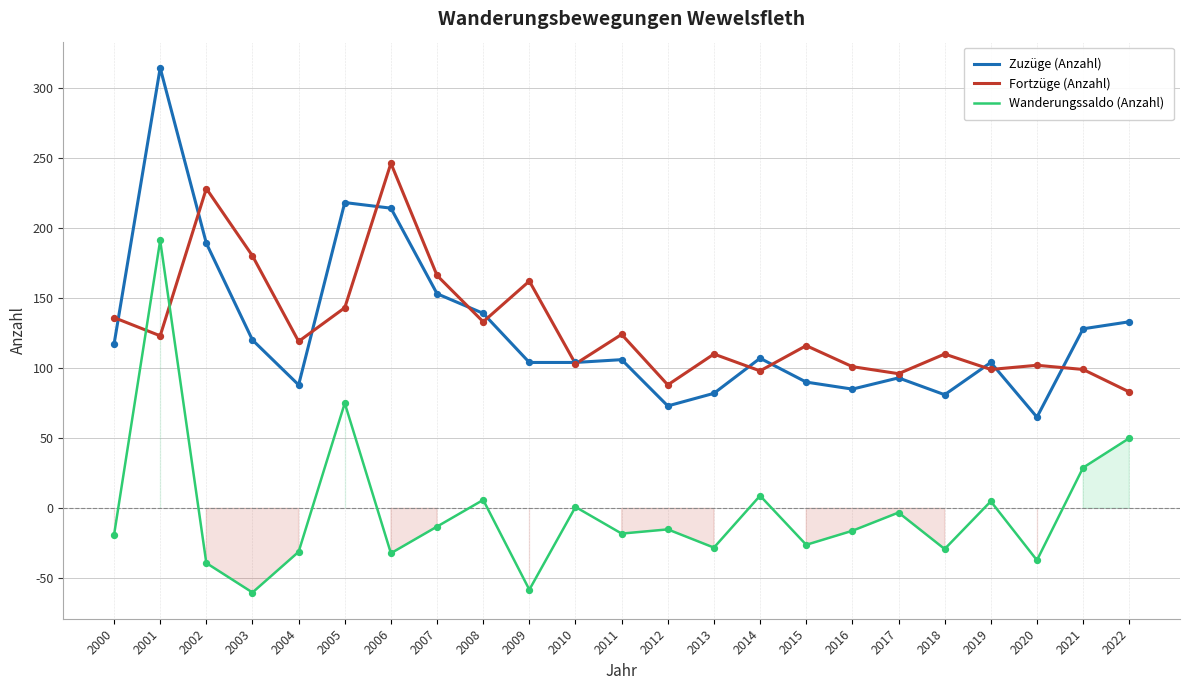

At which category is the sum across all series the highest?

2001